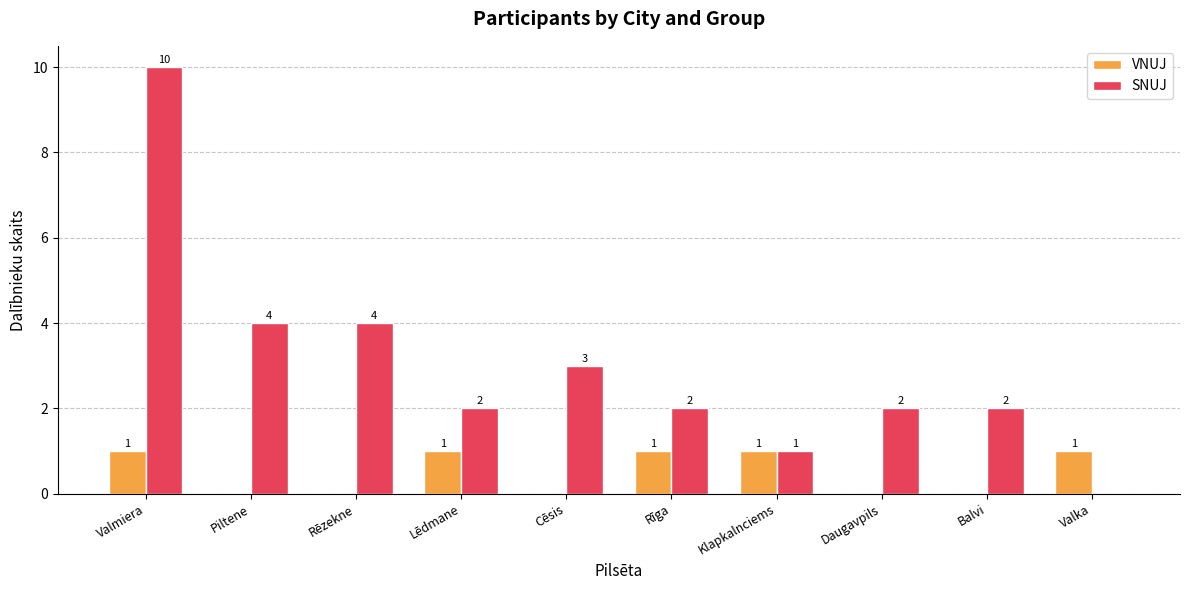

Which series changed the most between Piltene and Lēdmane?

SNUJ